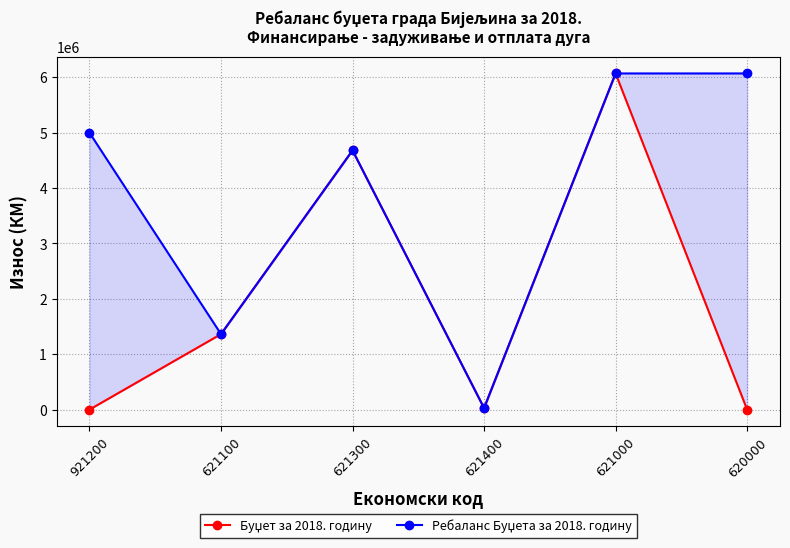

What is the lowest value of the Ребаланс Буџета за 2018. годину series?

27000